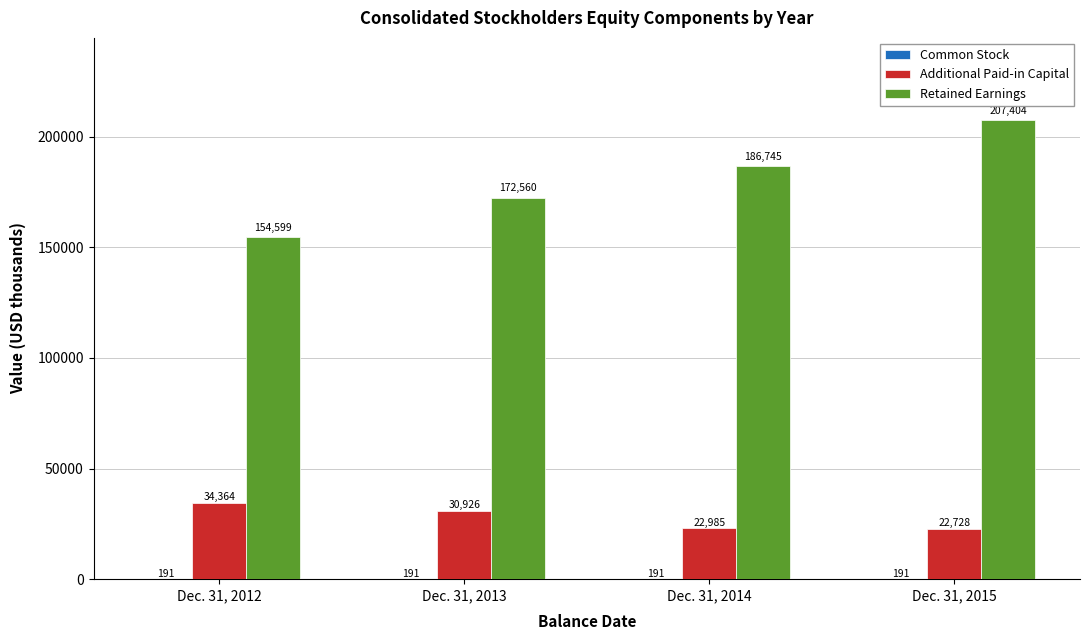

What is the sum of all Retained Earnings values?

721308